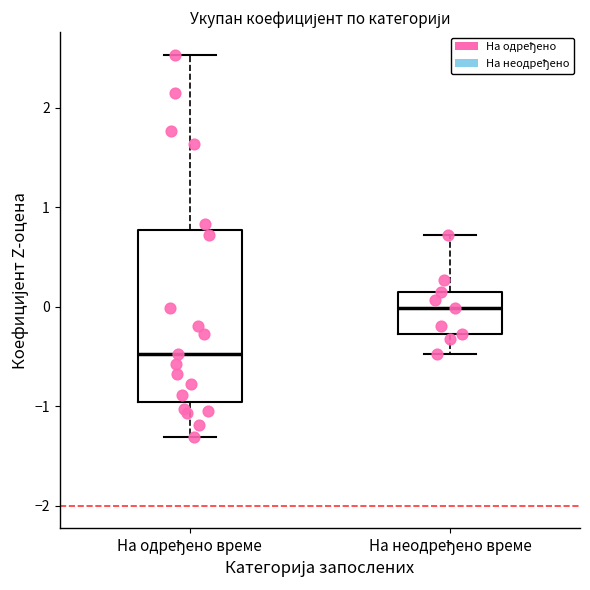

Which box's median line is the highest?

На неодређено време